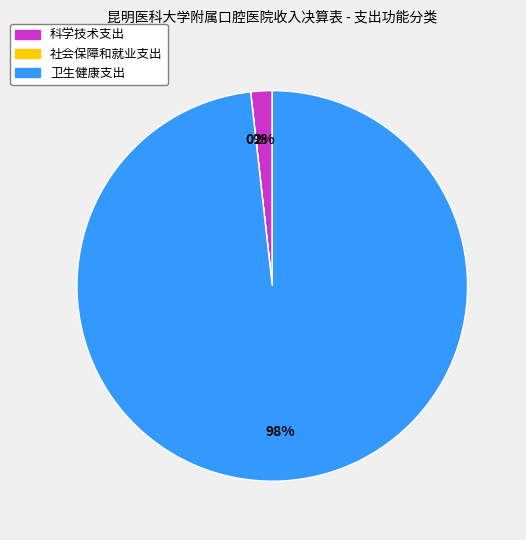

Between 科学技术支出 and 卫生健康支出, which is larger?

卫生健康支出